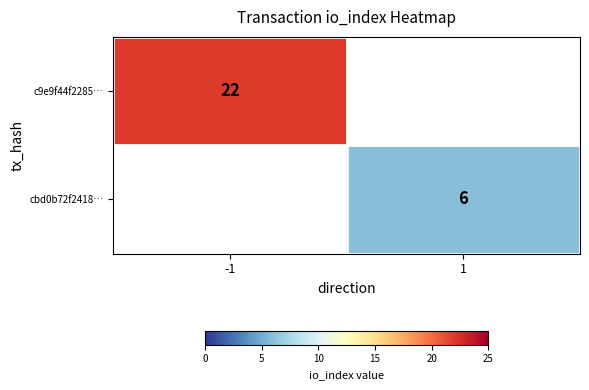

True or false: c9e9f44f2285… has a value of 22 at -1.

True